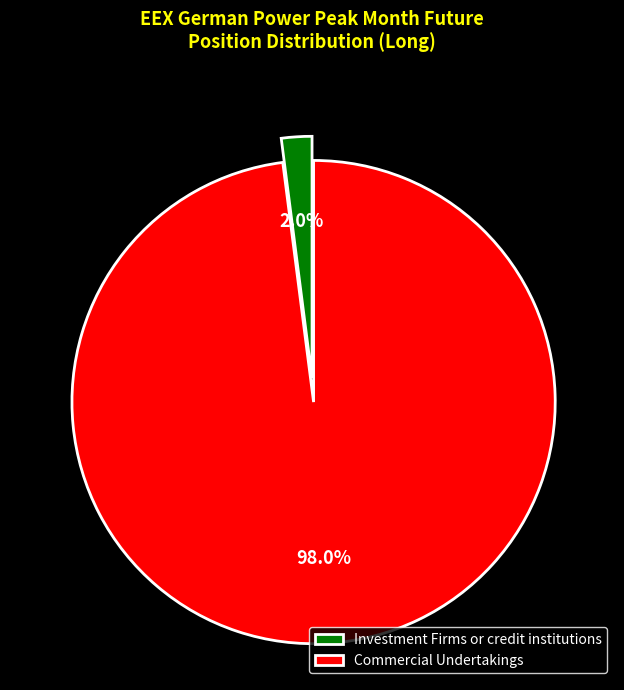

Count the number of slices in the pie.

2